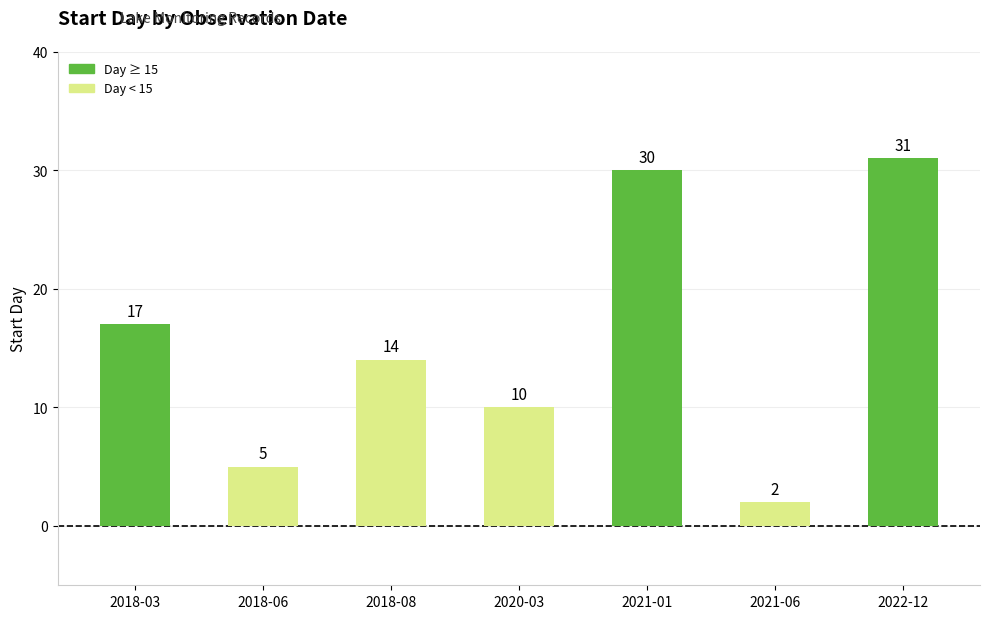

List the labels in order of value, largest first.

2022-12, 2021-01, 2018-03, 2018-08, 2020-03, 2018-06, 2021-06